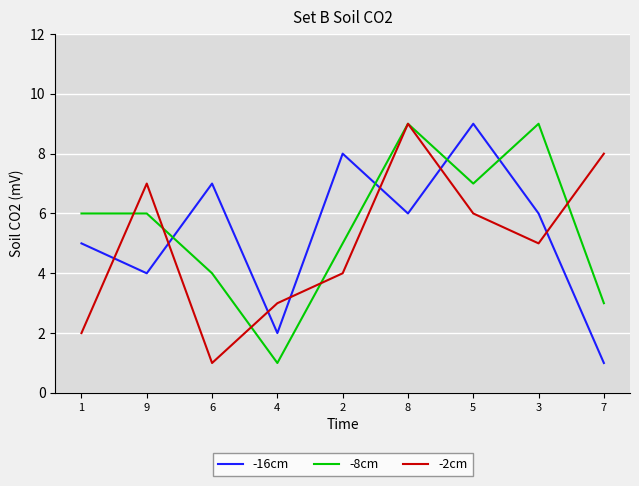

Reading right to left, what are all the values shown in this chart?

-16cm: 1	6	9	6	8	2	7	4	5
-8cm: 3	9	7	9	5	1	4	6	6
-2cm: 8	5	6	9	4	3	1	7	2